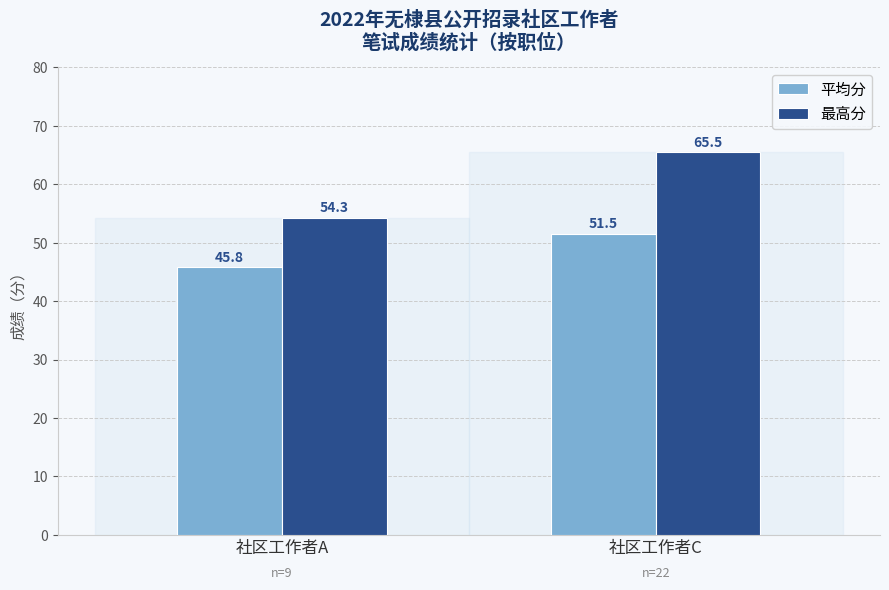

What is the maximum value shown in the chart?

65.5